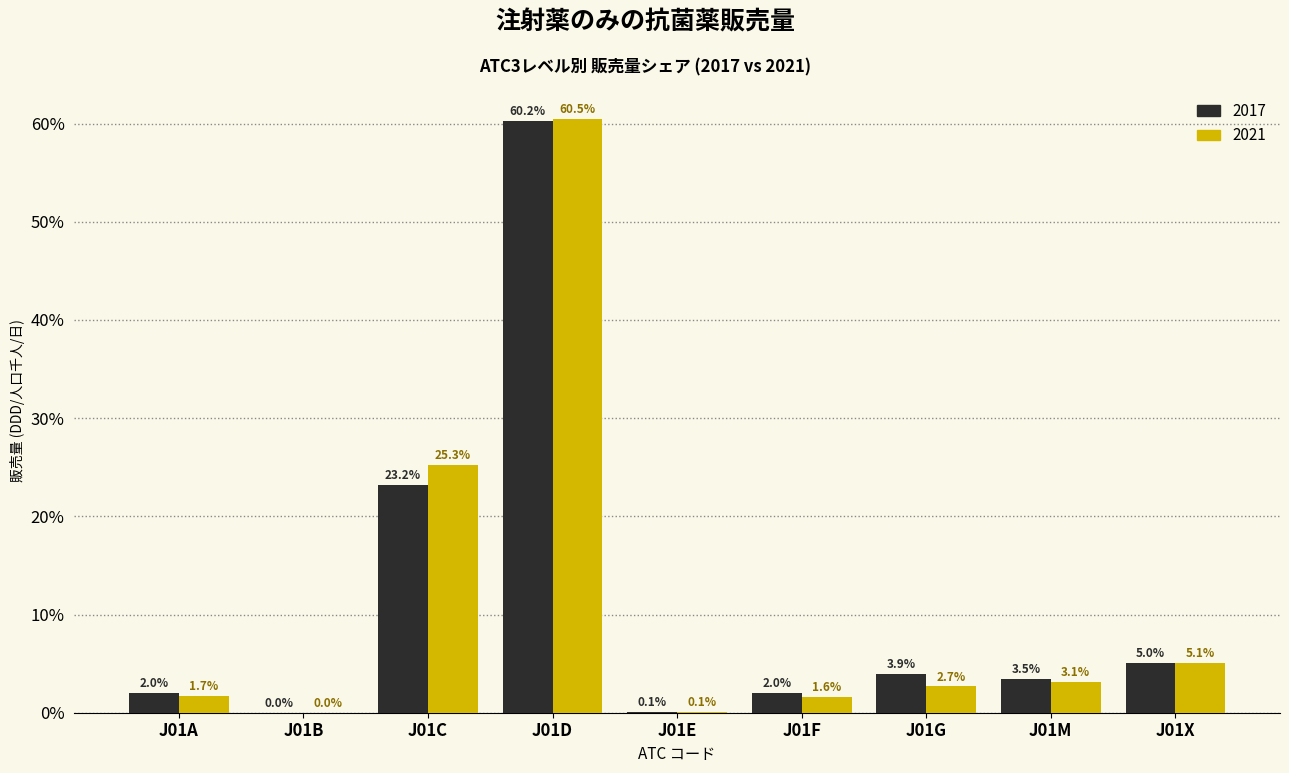

The 2021 series shows 5.1 at J01X. True or false?

True